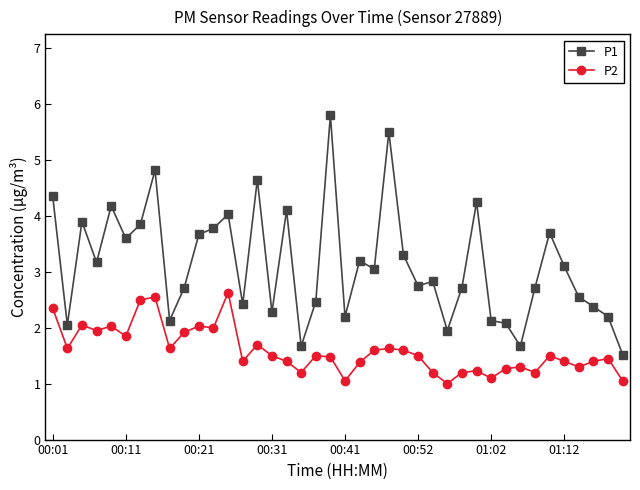

Rank the series by their maximum value, from highest to lowest.

P1, P2